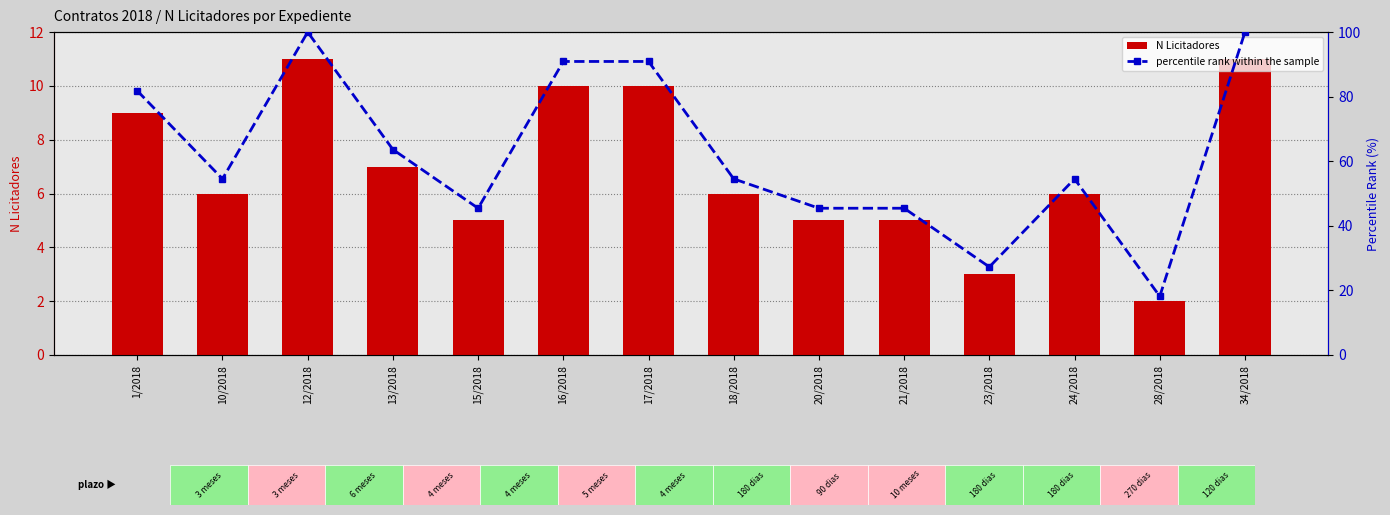

Where is percentile rank within the sample nearest to the value 59?

10/2018